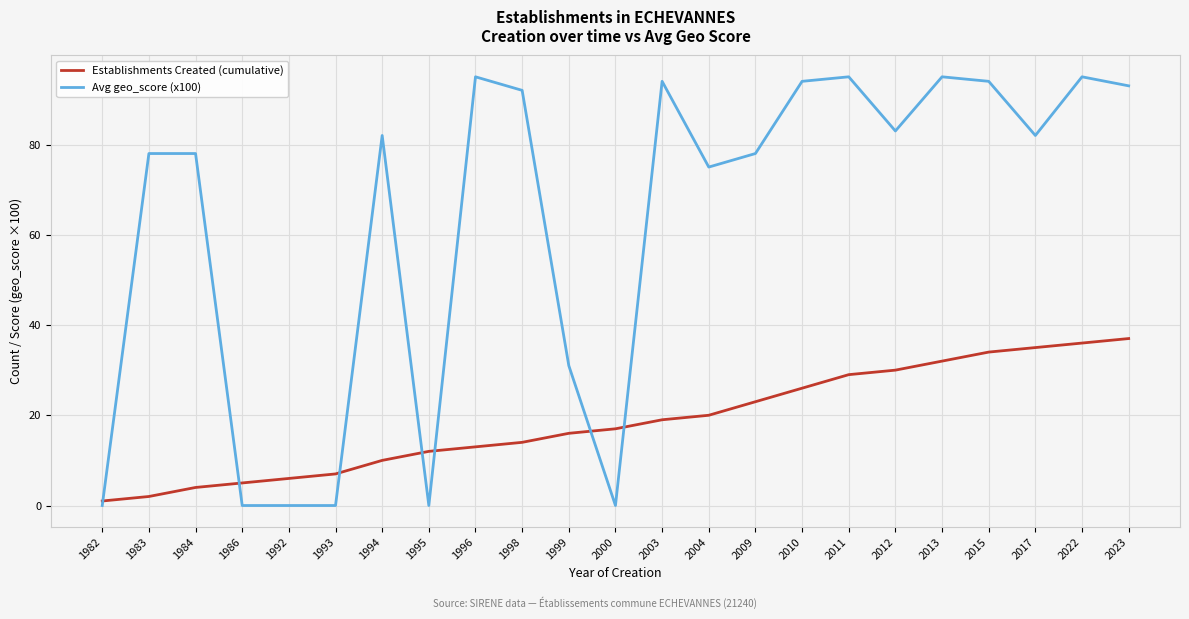

At which label is Avg geo_score (x100) closest to 47?

1999